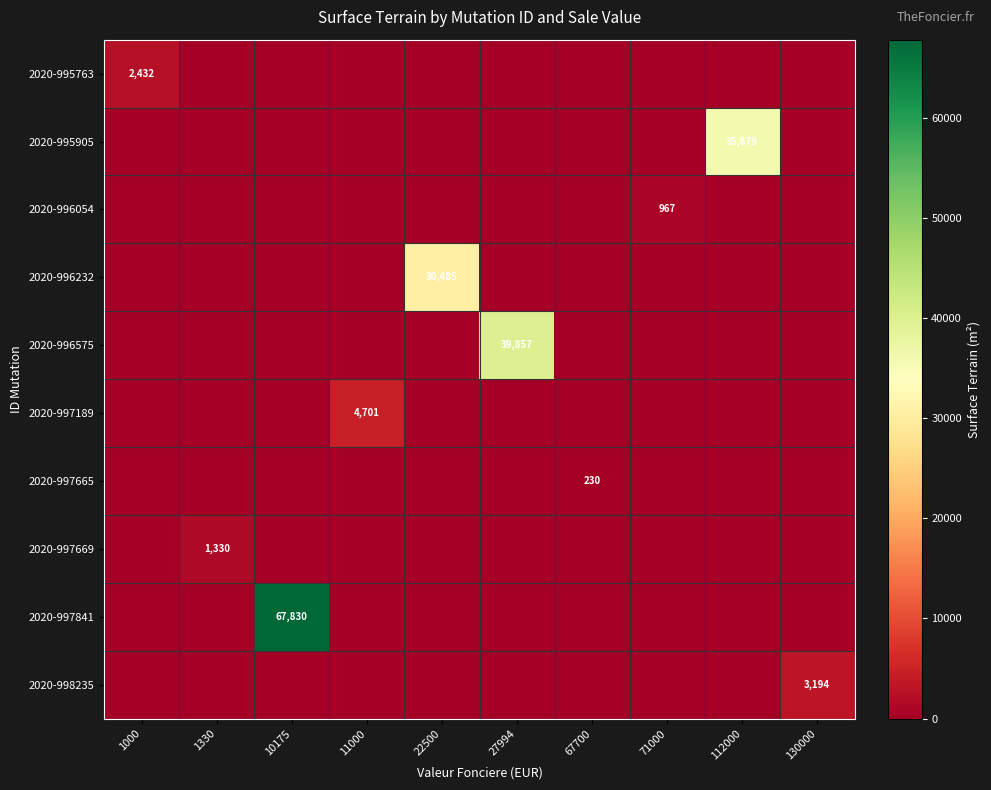

At how many categories does at least one series exceed 2958?

6